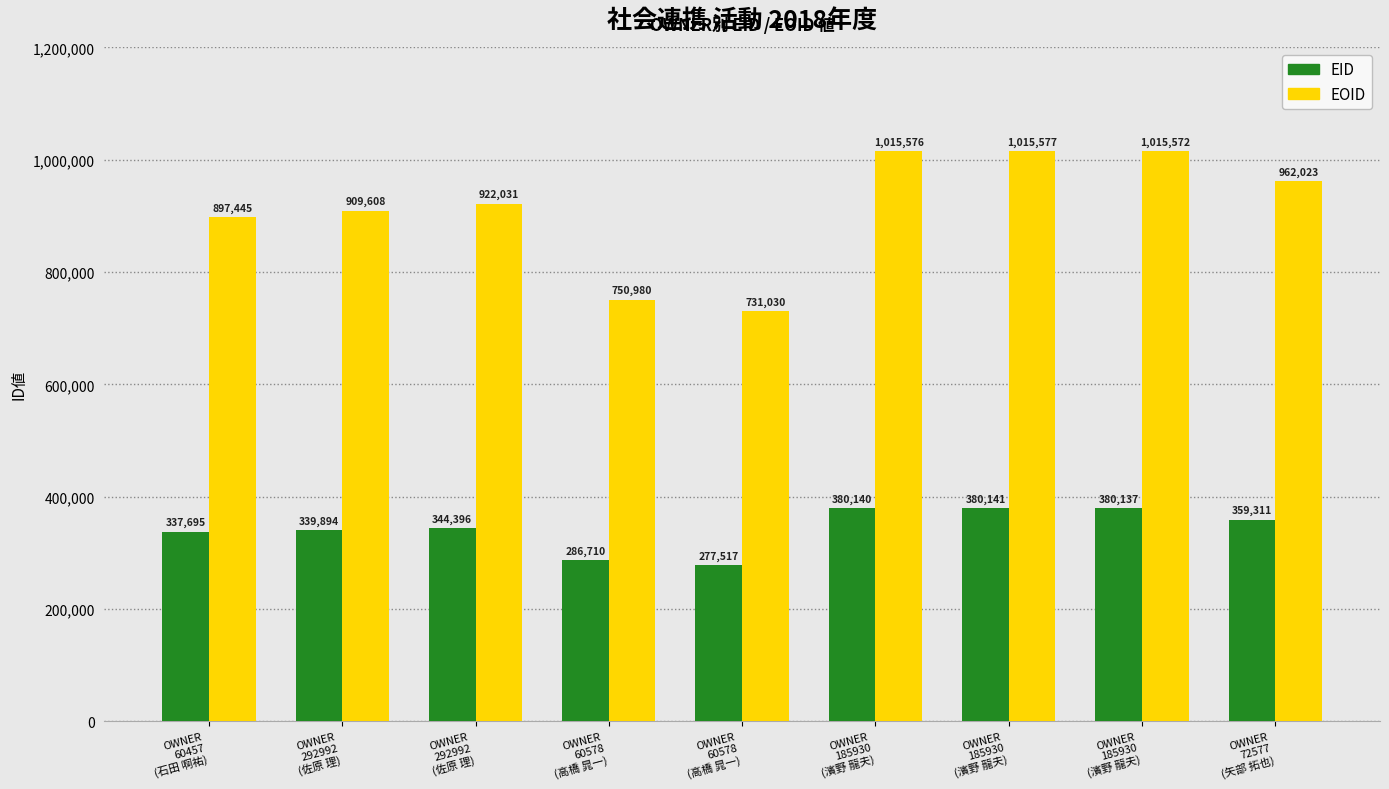

What is the greatest value displayed?

1015577